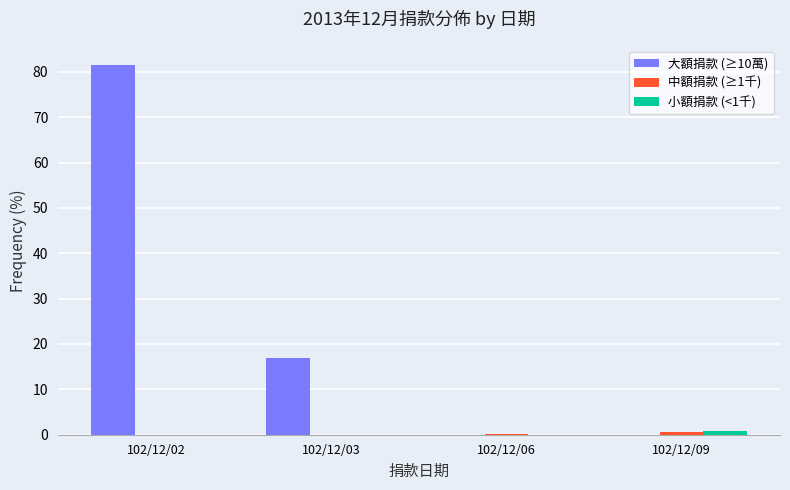

True or false: 大額捐款 (≥10萬) has a value of 0.0 at 102/12/09.

True